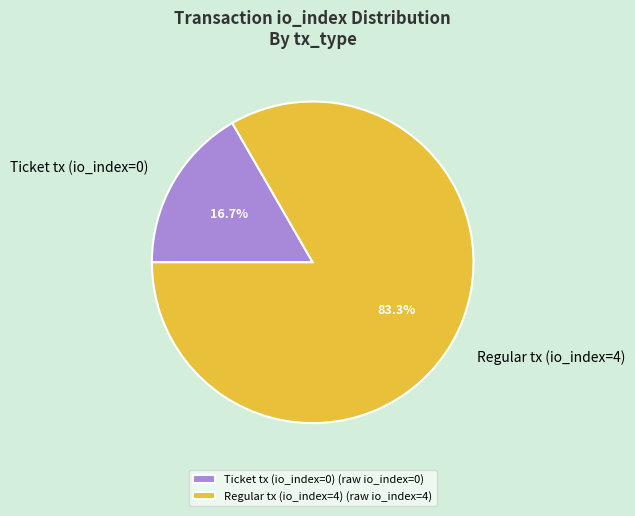

Which slice represents more than half of the pie?

Regular tx (io_index=4)